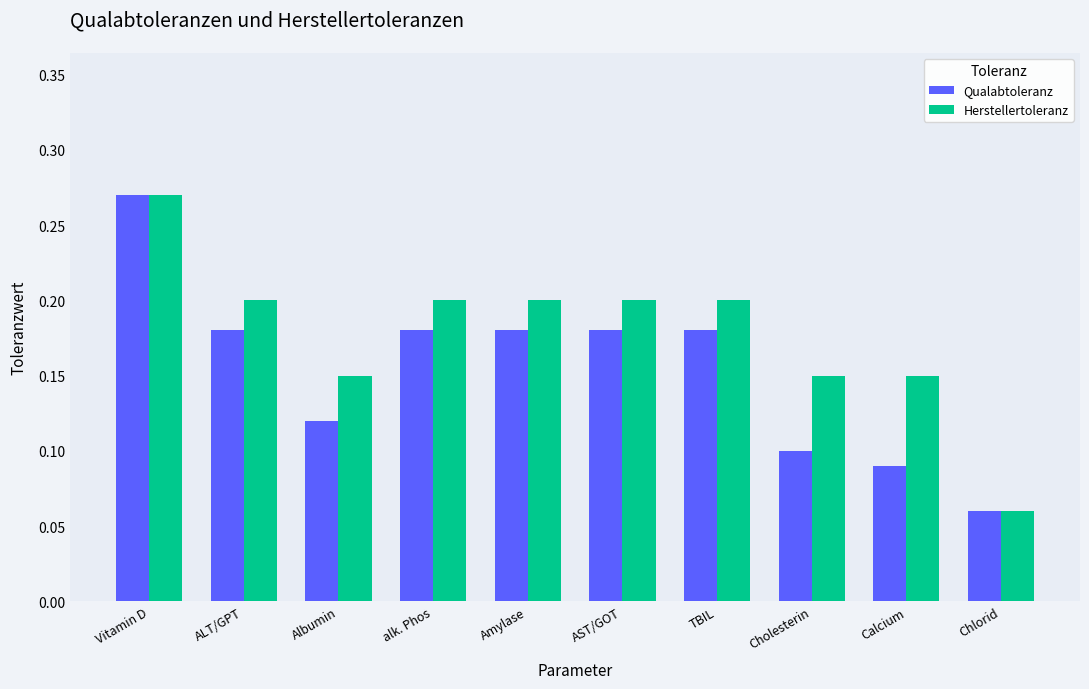

At which category is the sum across all series the highest?

Vitamin D